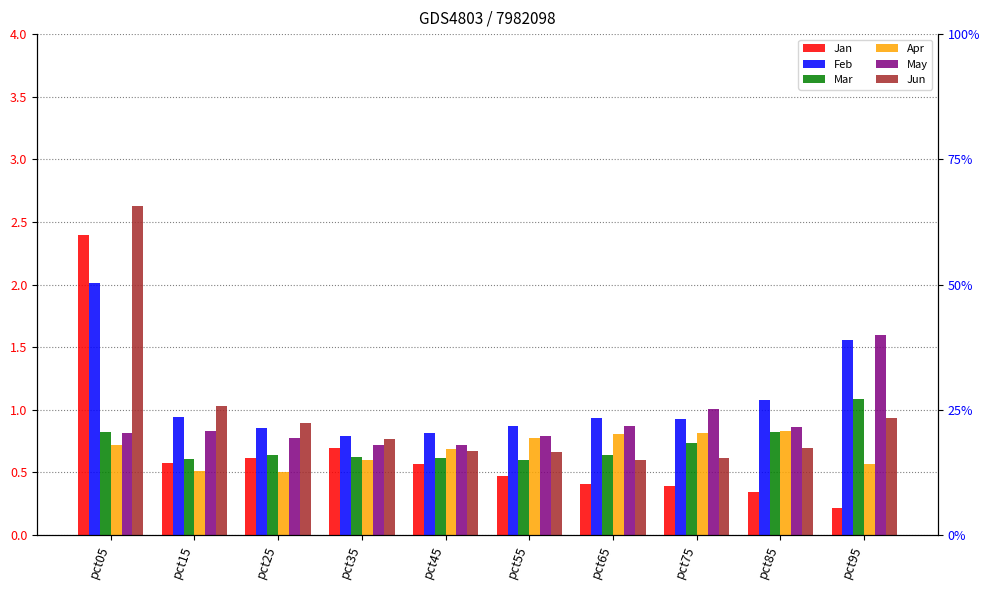

What is the approximate value of Mar at pct75?

0.7